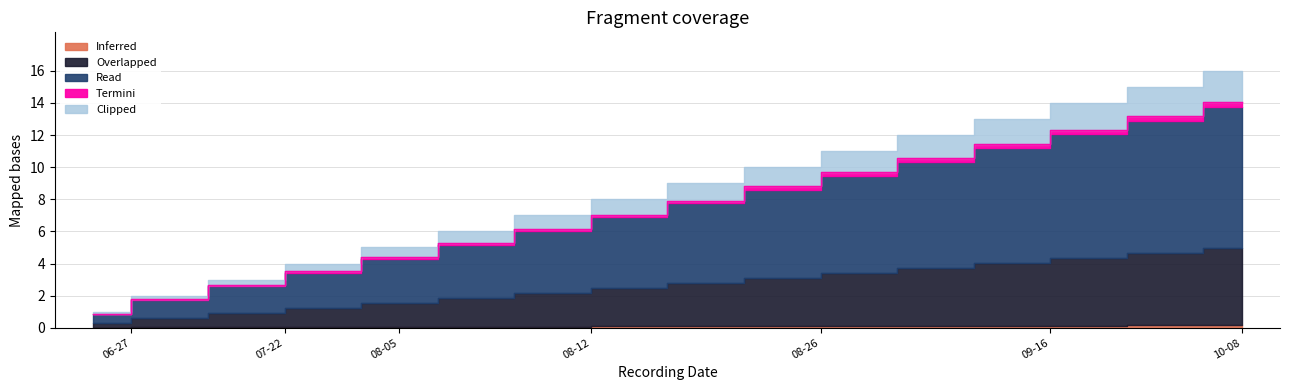

At which label is the value closest to 7?

1940-08-12